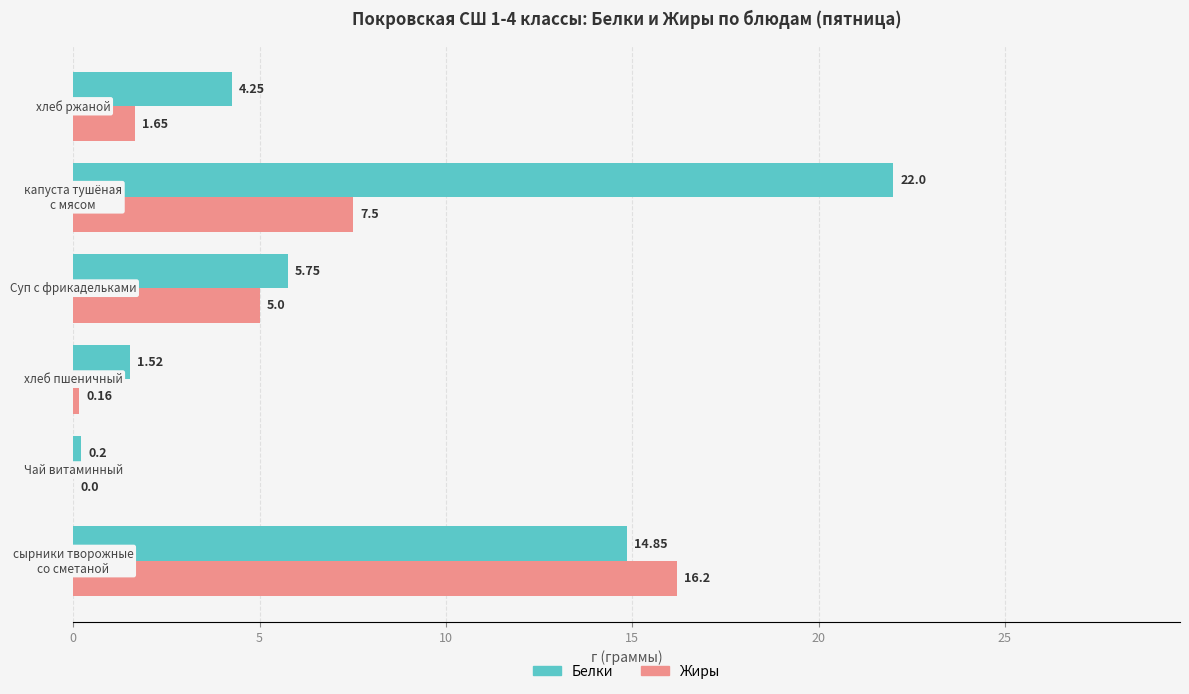

Which series has the largest total across all categories?

Белки